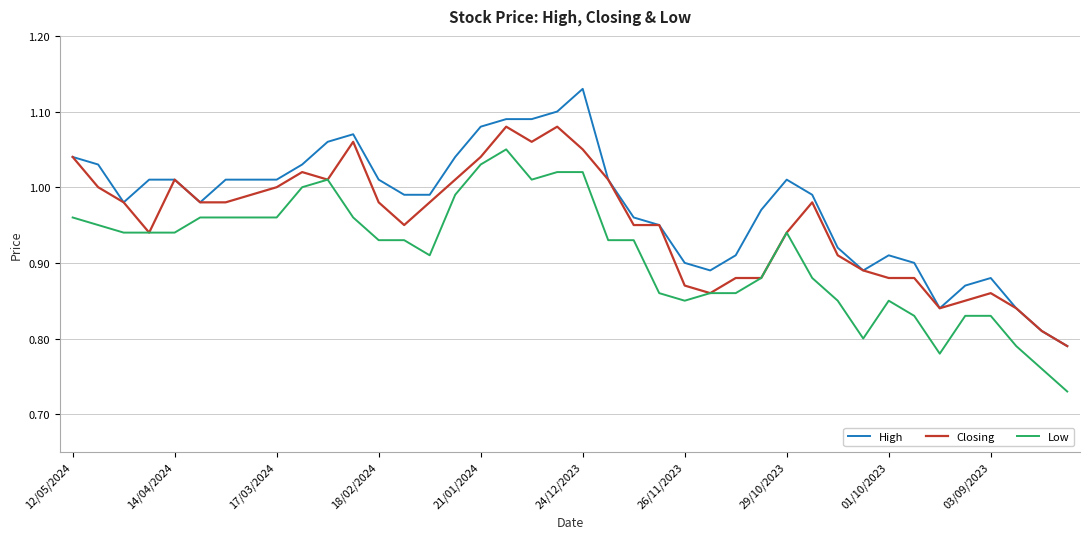

Rank the series by their maximum value, from highest to lowest.

High, Closing, Low